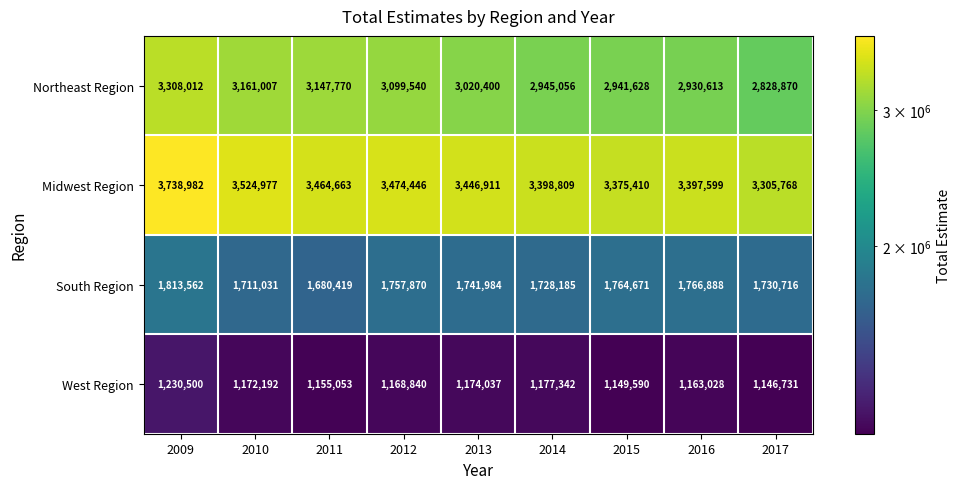

What is the difference between the maximum and minimum values in the Midwest Region series?

433214